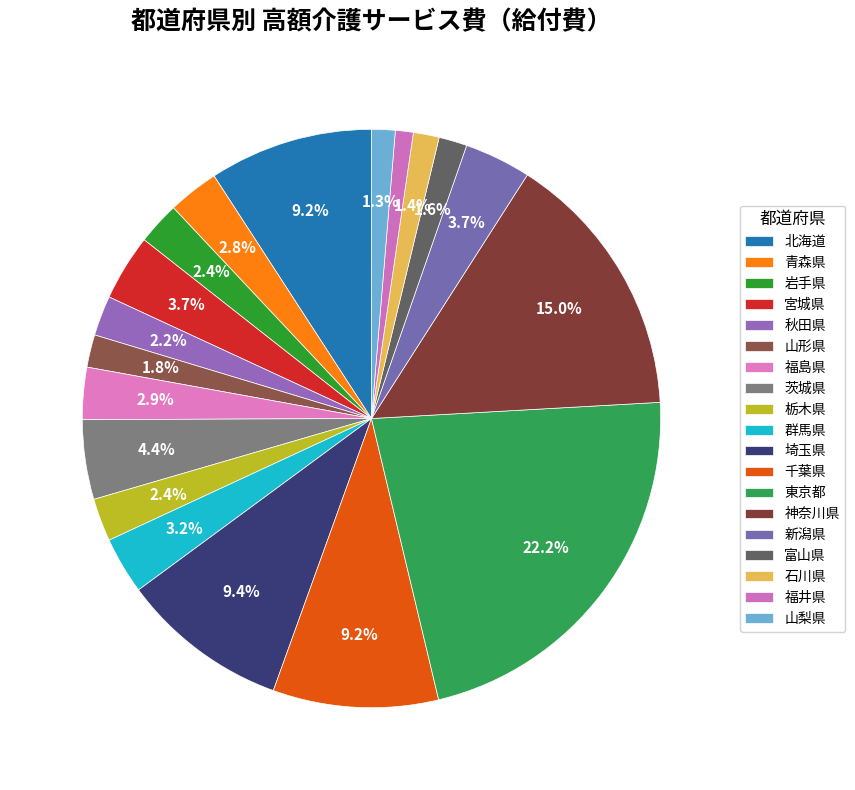

Does 岩手県 represent more than half of the total?

No